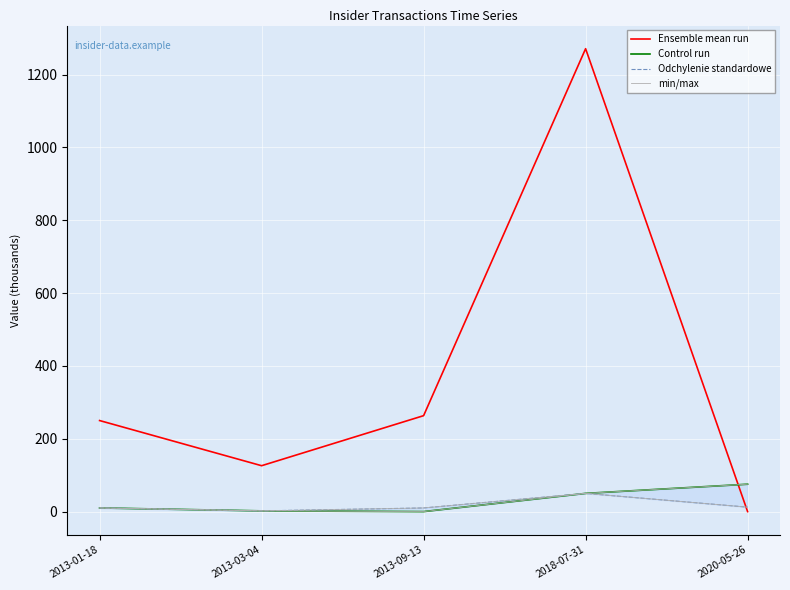

True or false: Odchylenie standardowe and Control run cross at least once.

False